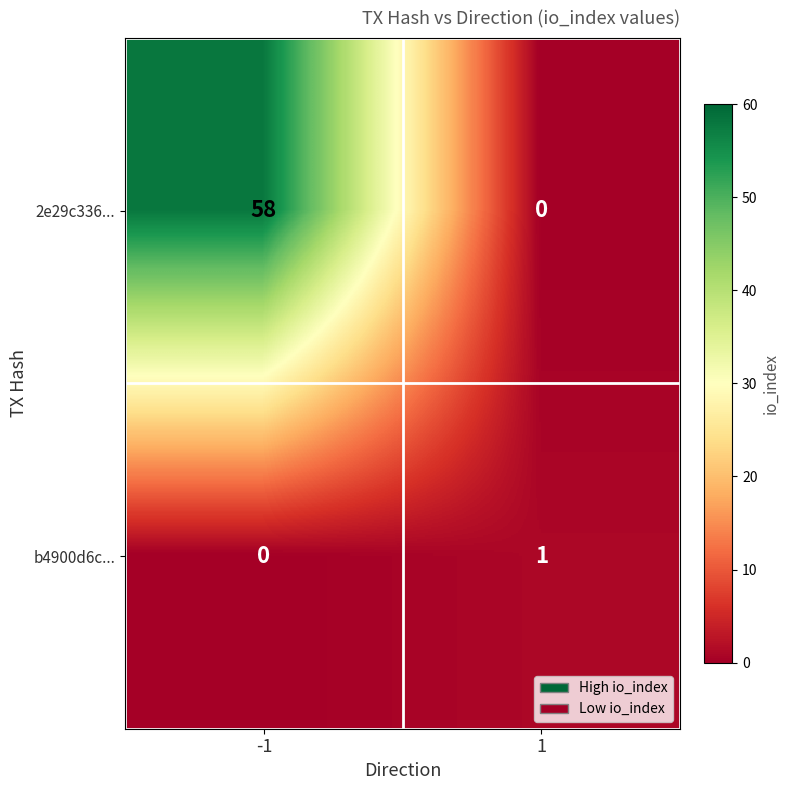

What is the difference between the 2e29c336... values at -1 and 1?

58